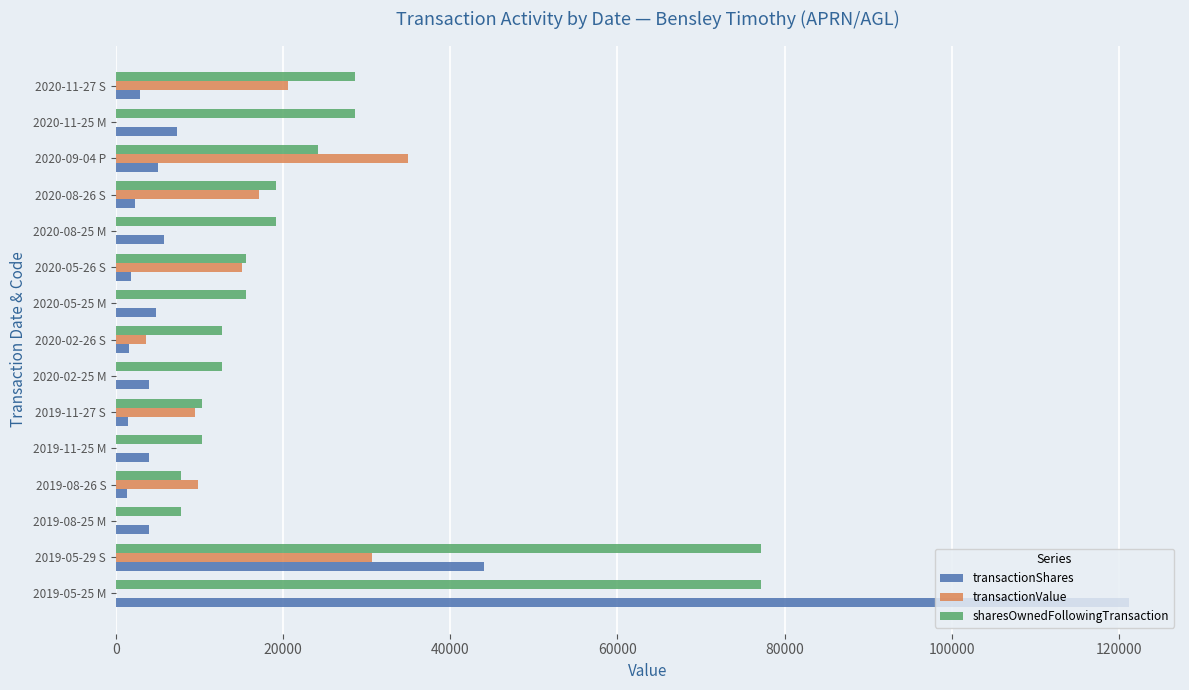

Which series changed the most between 2020-02-26 S and 2020-09-04 P?

transactionValue